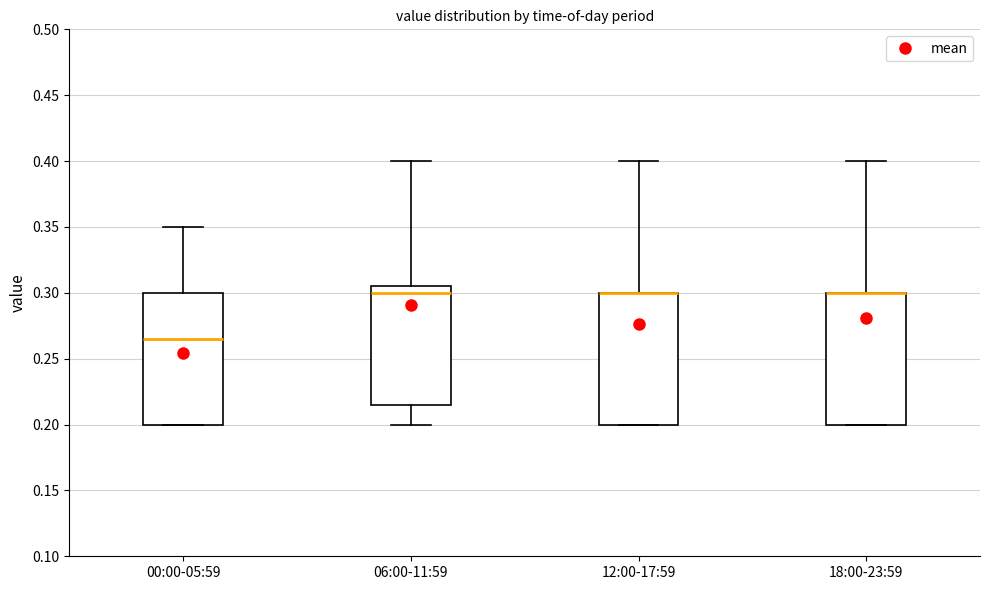

Reading left to right, transcribe this box plot: for each box, give where its median line is, the range the box spans, and where its two whiskers end, as read against the y-axis. The values are not printed on the chart, so give them approximately, as read against the axis.

00:00-05:59: median 0.265, box 0.200 to 0.300, whiskers 0.200 to 0.350
06:00-11:59: median 0.300, box 0.215 to 0.305, whiskers 0.200 to 0.400
12:00-17:59: median 0.300 (drawn on the box's upper edge), box 0.200 to 0.300, whiskers 0.200 to 0.400
18:00-23:59: median 0.300 (drawn on the box's upper edge), box 0.200 to 0.300, whiskers 0.200 to 0.400